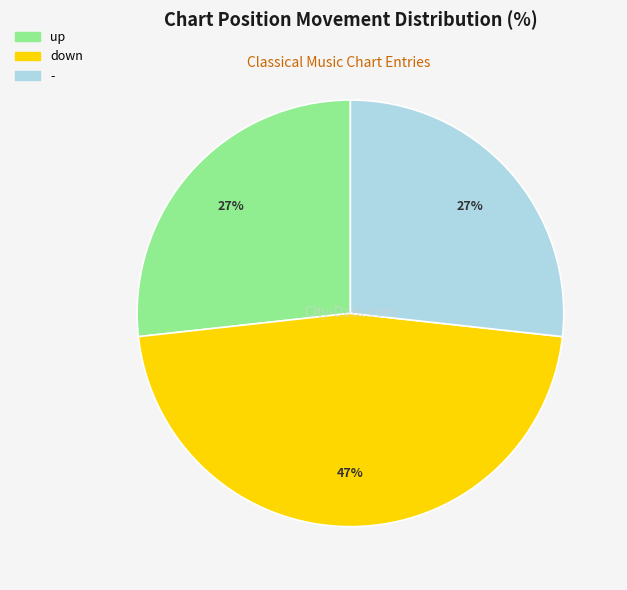

Count the number of slices in the pie.

3